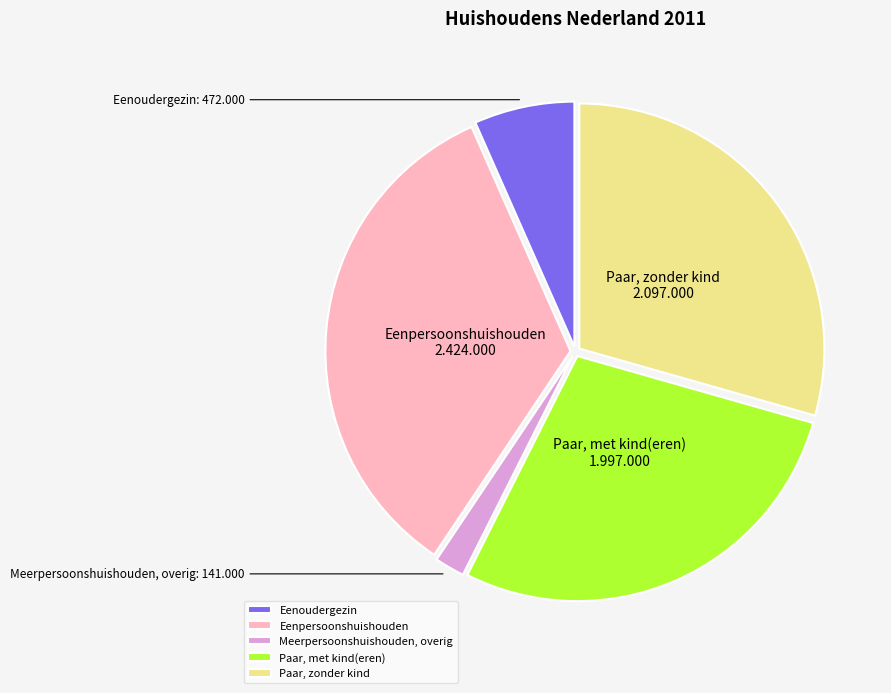

Count the number of slices in the pie.

5